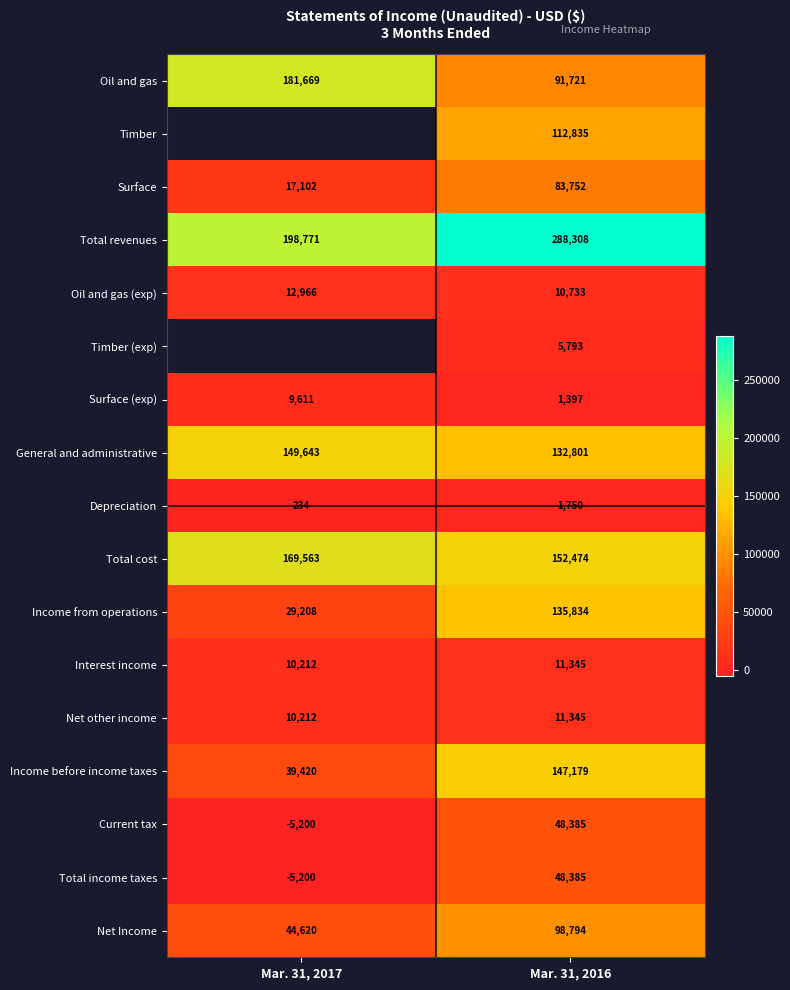

What is the approximate value of Income from operations at Mar. 31, 2016, to the nearest 50?

135850